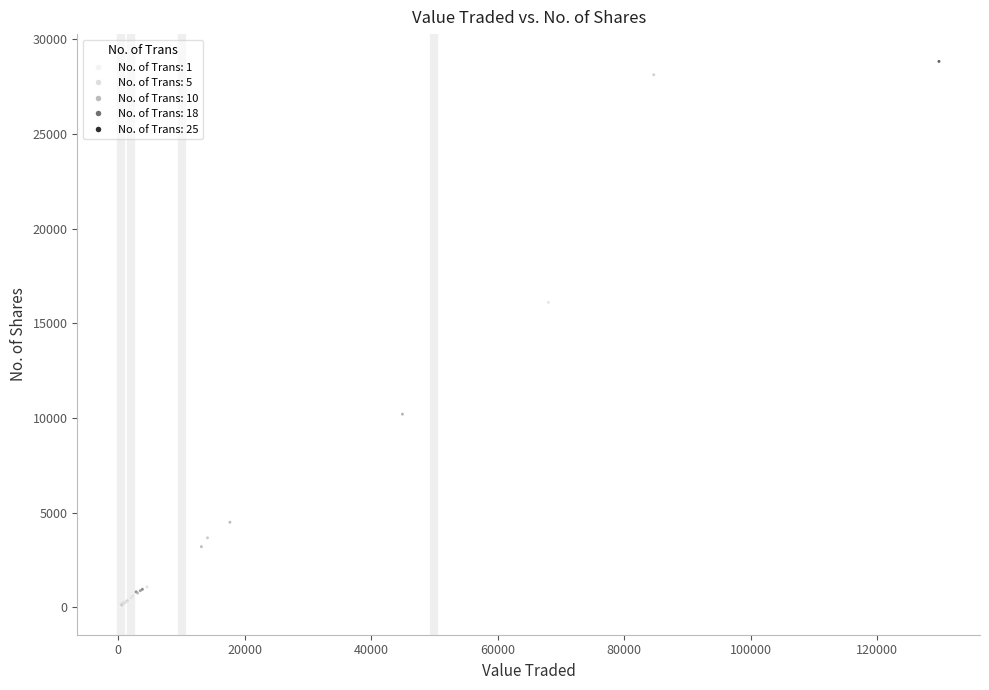

What Y value in the scatter plot is closest to 14419?

16112